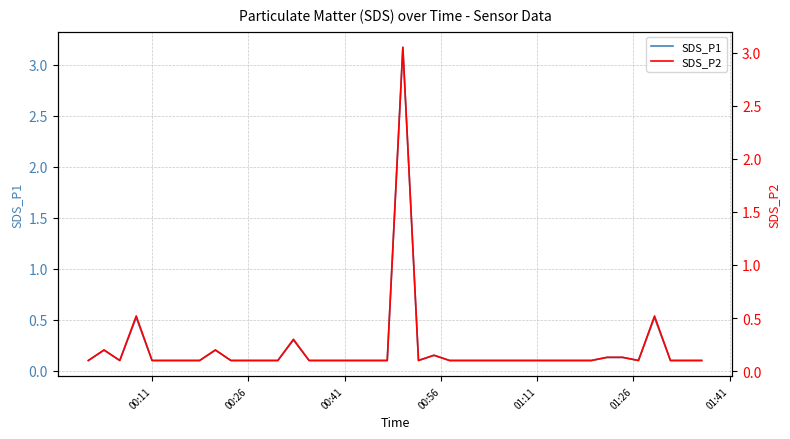

True or false: SDS_P1 and SDS_P2 intersect in this chart.

False